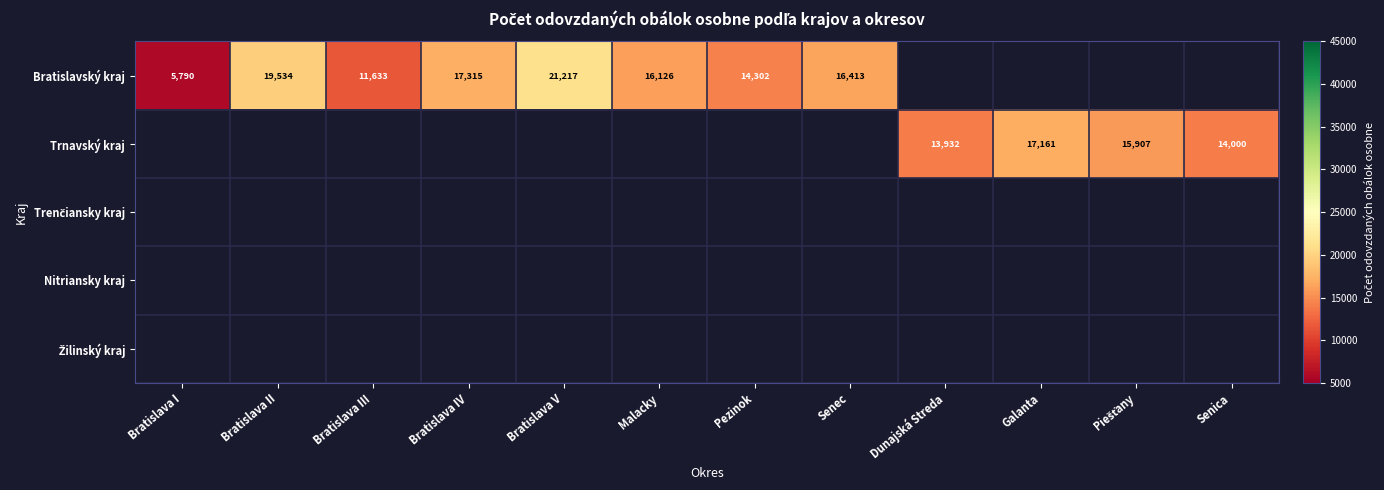

What is the smallest value displayed?

5790.0